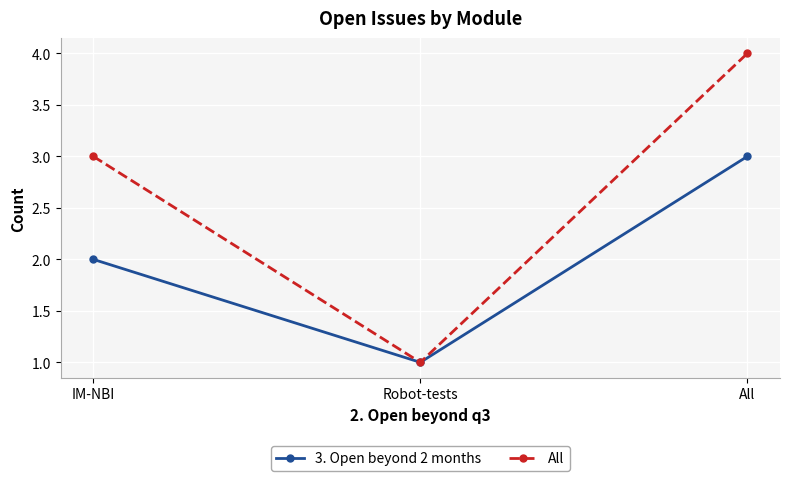

The All series shows 0 at Robot-tests. True or false?

False